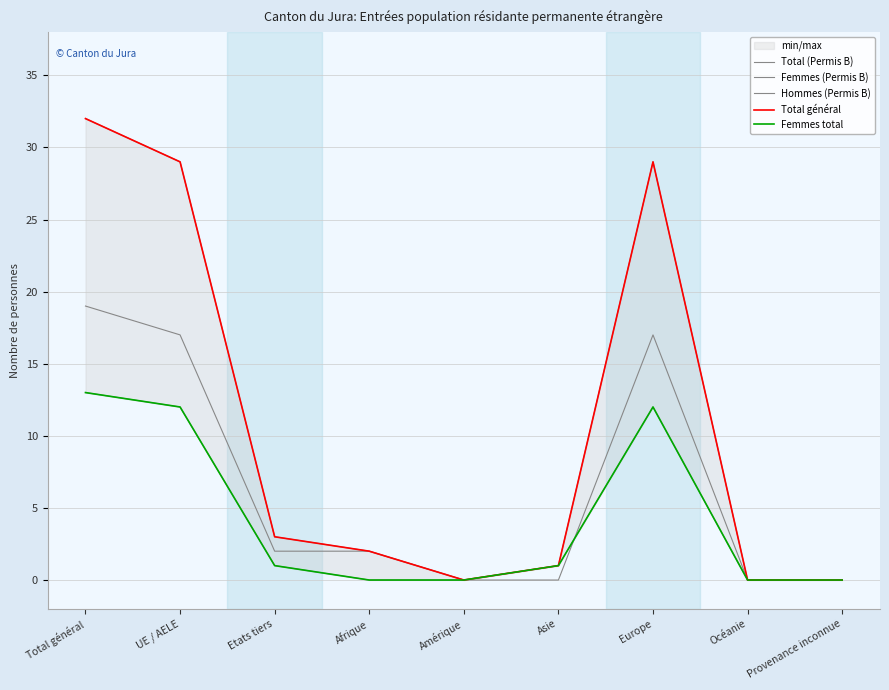

How many data points in Femmes (Permis B) are less than 1?

4